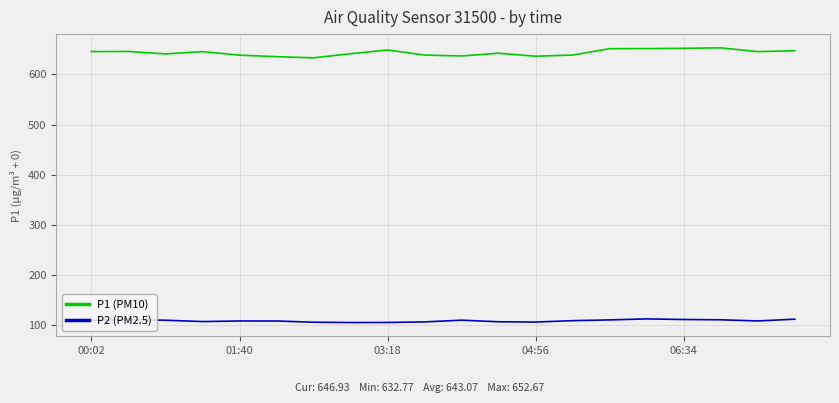

True or false: P1 (PM10) and P2 (PM2.5) cross at least once.

False